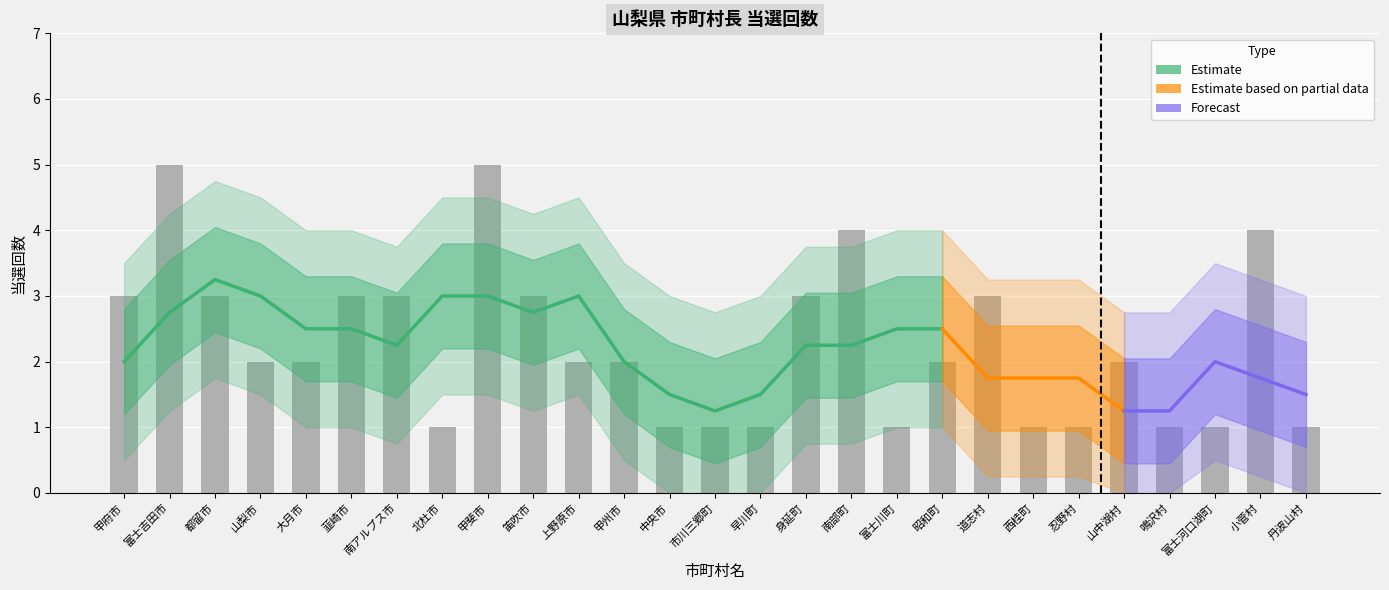

Which label corresponds to the largest value in the chart?

富士吉田市